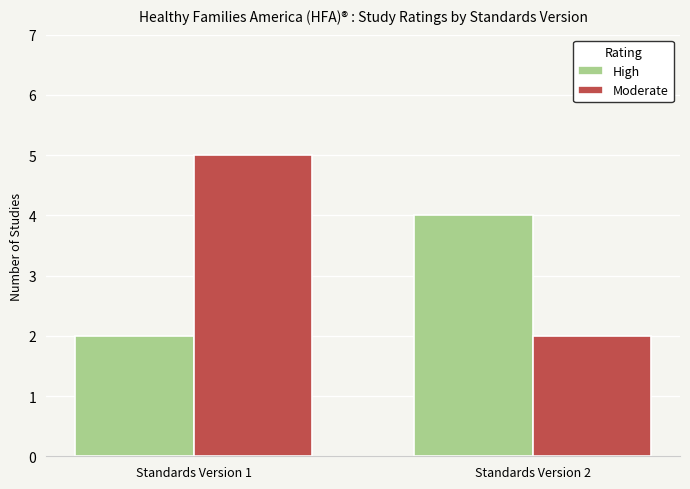

Where is Moderate nearest to the value 3?

Standards Version 2